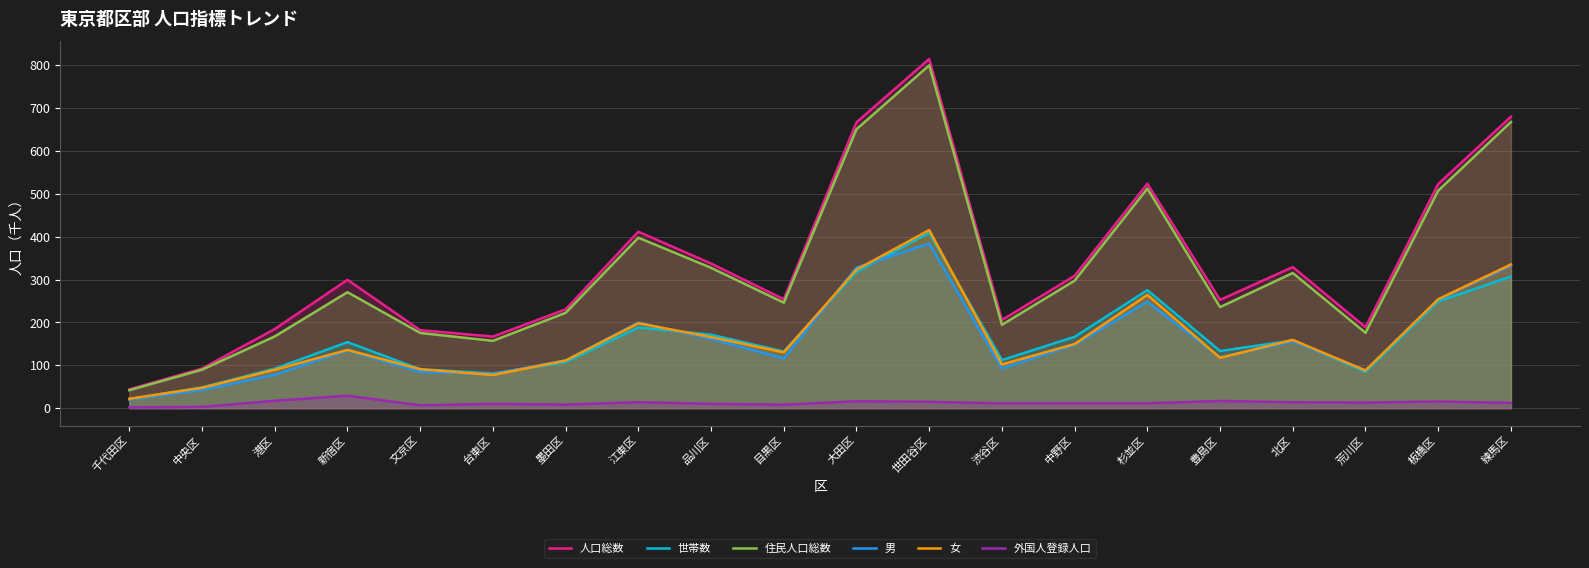

True or false: 外国人登録人口 and 男 intersect in this chart.

False